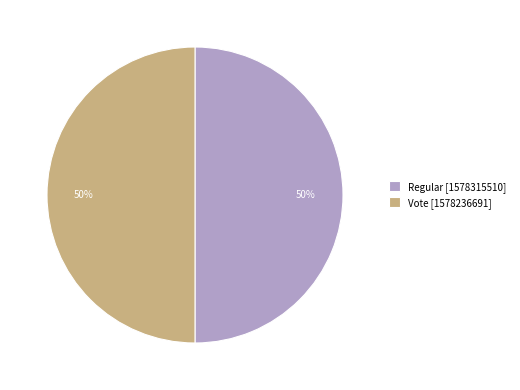

Approximately how many times larger is the value at Regular [1578315510] compared to Vote [1578236691]?

1.0